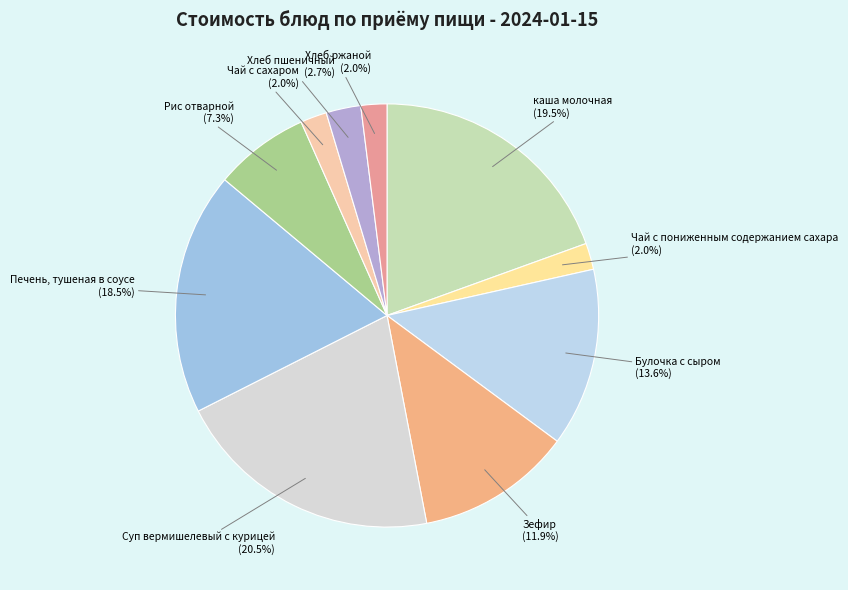

What percentage is the Хлеб ржаной slice, to the nearest percent?

2%